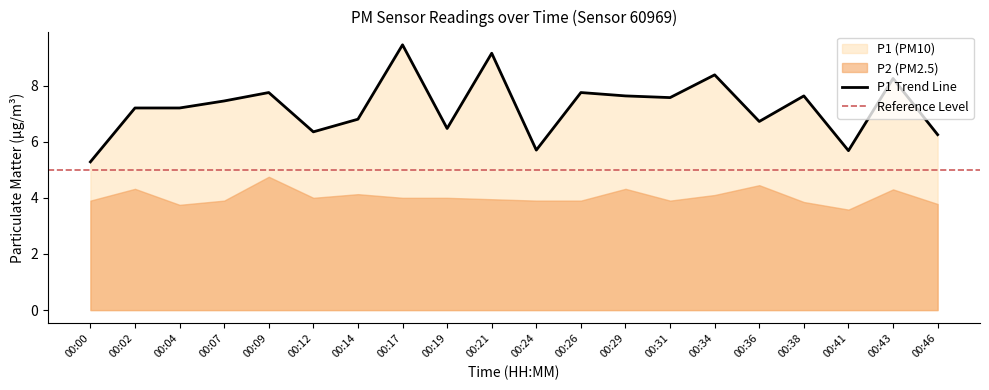

How many data points are above 7?

12